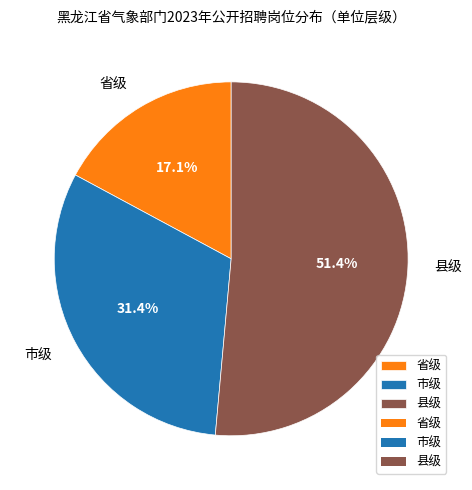

Between 市级 and 县级, which is larger?

县级